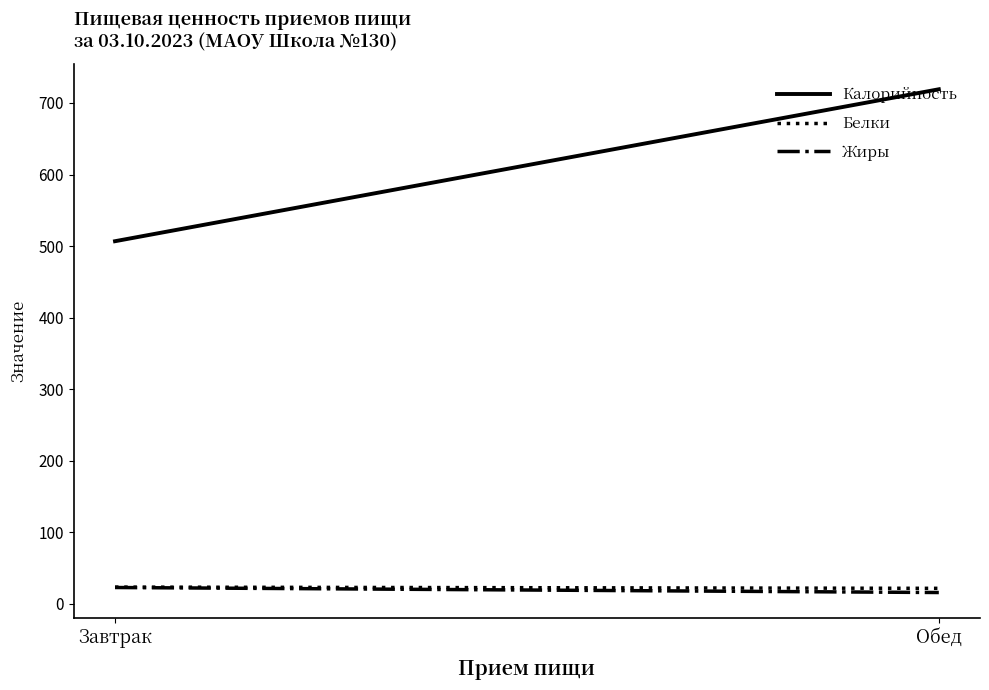

Is it true that Калорийность equals 506.9 at Завтрак?

True